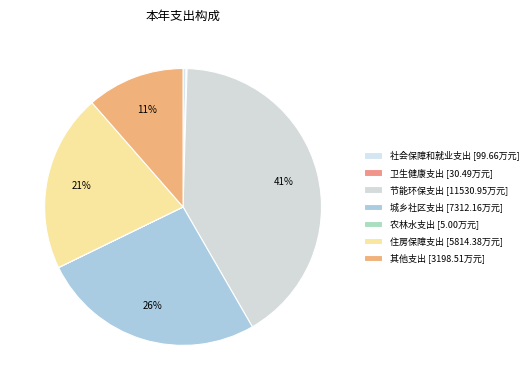

Which category has the smallest portion of the pie?

农林水支出